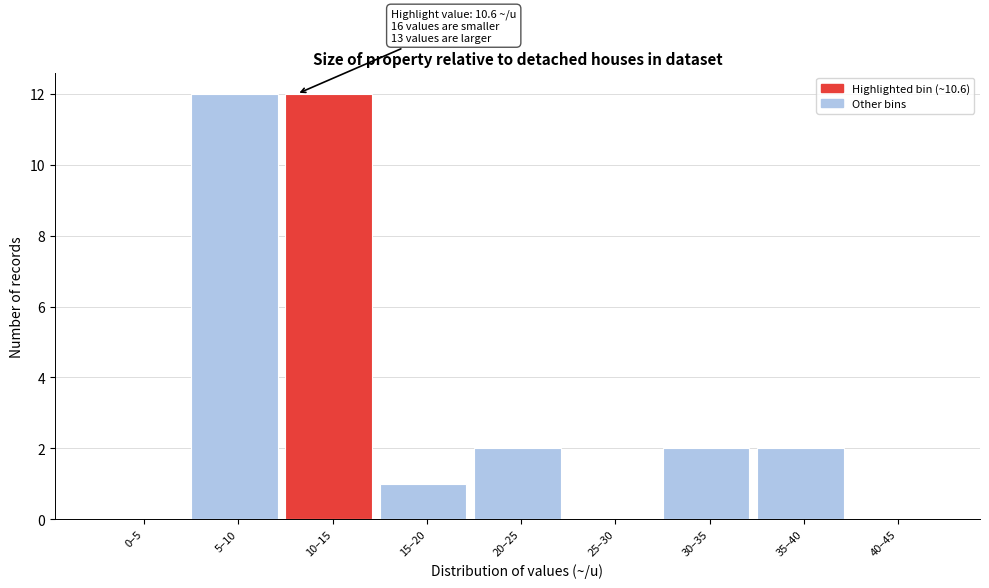

Reading left to right, list all the values displayed in this chart.

0–5=0	5–10=12	10–15=12	15–20=1	20–25=2	25–30=0	30–35=2	35–40=2	40–45=0